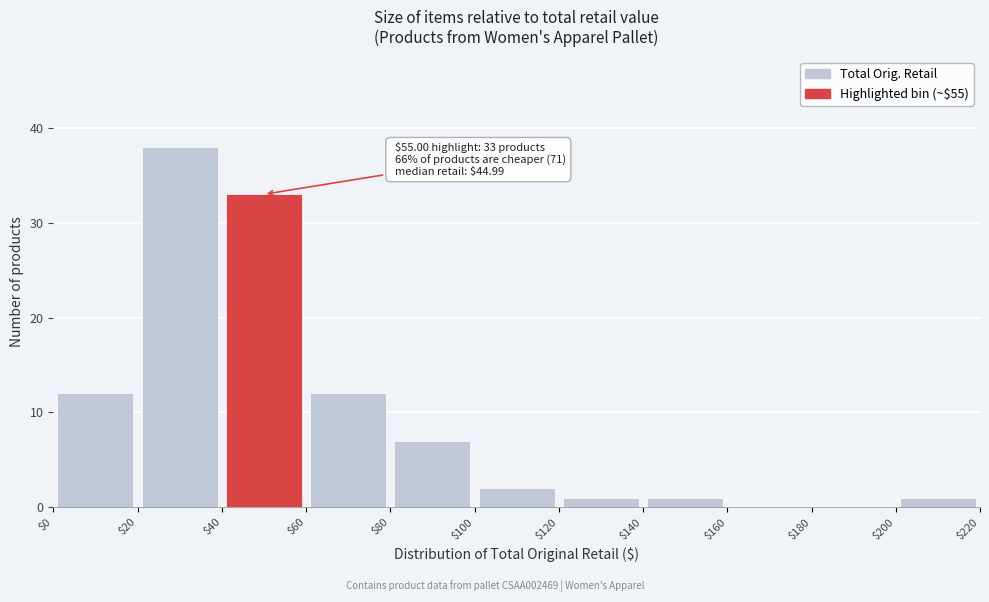

Over which range of the x-axis is the bar tallest?

$20 to $40